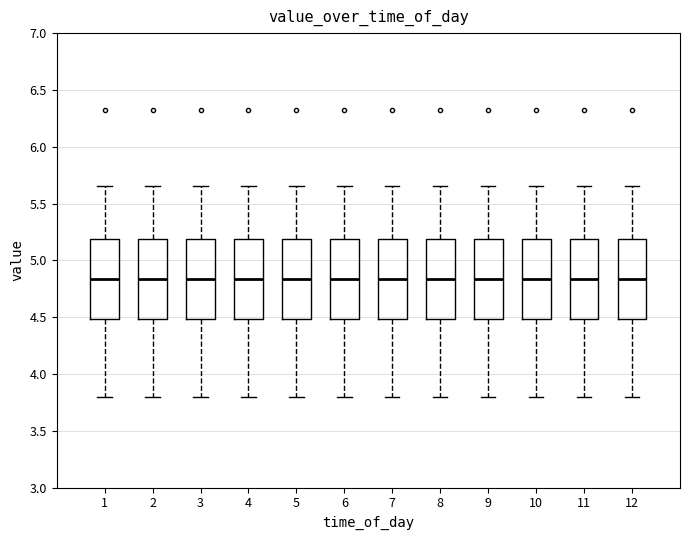

Reading left to right, read every box against the y-axis: the position of its median line, the range the box covers, and the ends of its whiskers. The values are not printed on the chart, so give them approximately, as read against the axis.

1: median 4.85, box 4.50 to 5.20, whiskers 3.80 to 5.65
2: median 4.85, box 4.50 to 5.20, whiskers 3.80 to 5.65
3: median 4.85, box 4.50 to 5.20, whiskers 3.80 to 5.65
4: median 4.85, box 4.50 to 5.20, whiskers 3.80 to 5.65
5: median 4.85, box 4.50 to 5.20, whiskers 3.80 to 5.65
6: median 4.85, box 4.50 to 5.20, whiskers 3.80 to 5.65
7: median 4.85, box 4.50 to 5.20, whiskers 3.80 to 5.65
8: median 4.85, box 4.50 to 5.20, whiskers 3.80 to 5.65
9: median 4.85, box 4.50 to 5.20, whiskers 3.80 to 5.65
10: median 4.85, box 4.50 to 5.20, whiskers 3.80 to 5.65
11: median 4.85, box 4.50 to 5.20, whiskers 3.80 to 5.65
12: median 4.85, box 4.50 to 5.20, whiskers 3.80 to 5.65